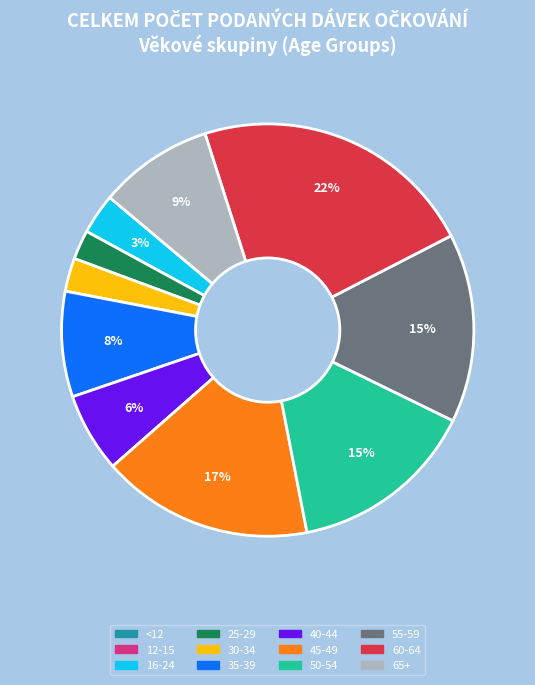

To the nearest percent, what is the average slice percentage?

8%